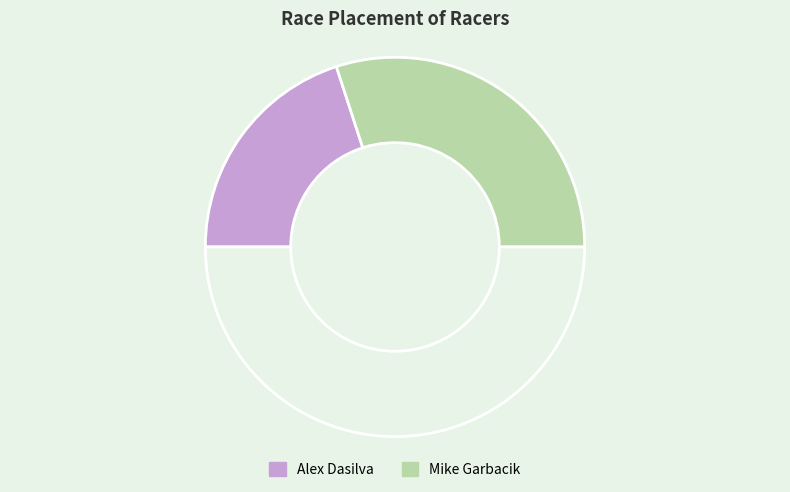

Count the number of slices in the pie.

3